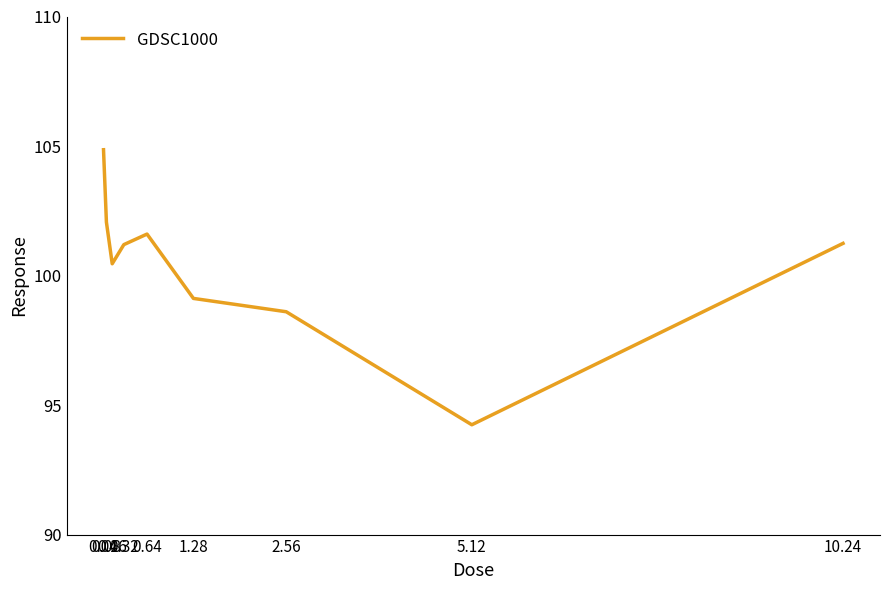

What is the change in value from 0.04 to 10.24?

-3.6